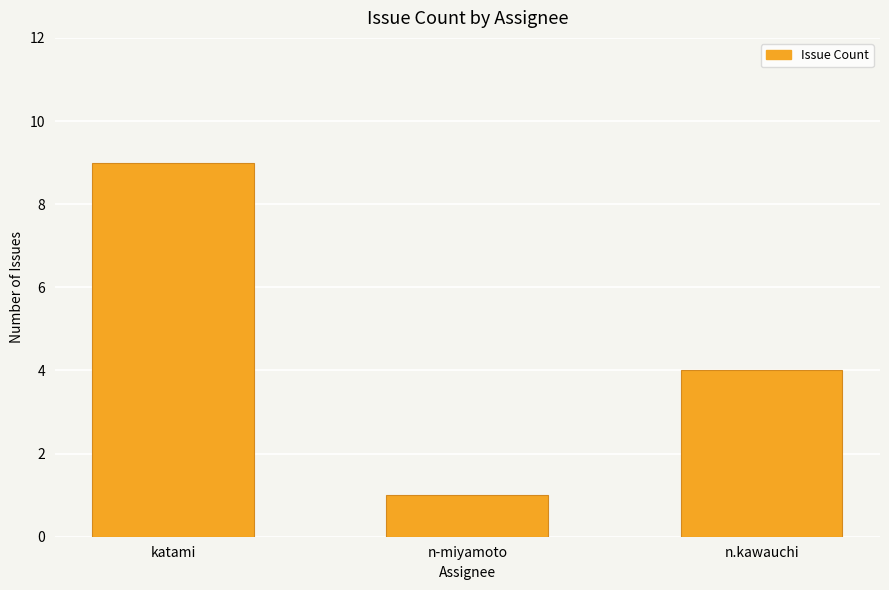

Reading right to left, transcribe all the data shown in this chart.

4	1	9